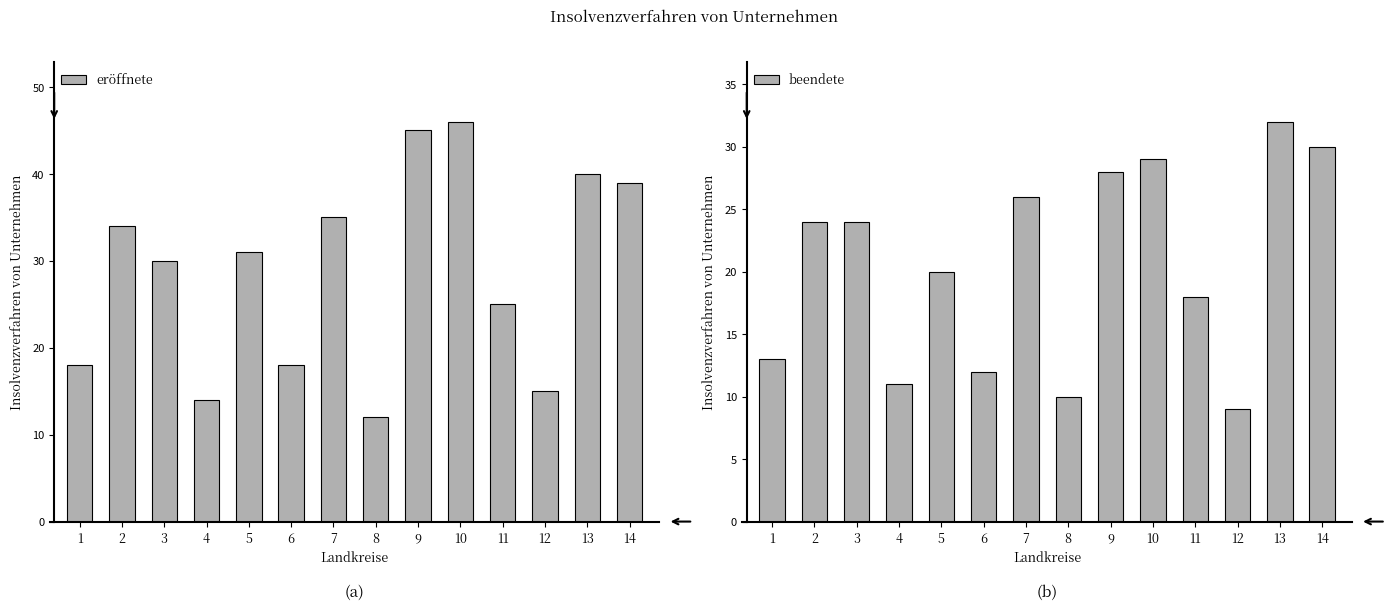

What is the difference between the maximum and minimum values in the eröffnete series?

34